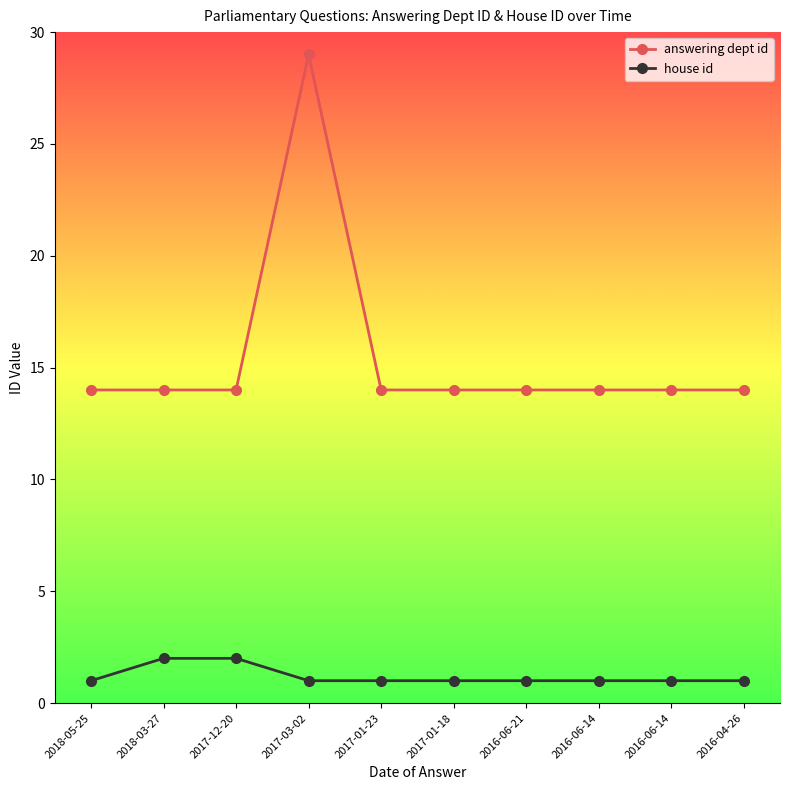

Reading left to right, what are all the values shown in this chart?

answering dept id: 14	14	14	29	14	14	14	14	14	14
house id: 1	2	2	1	1	1	1	1	1	1